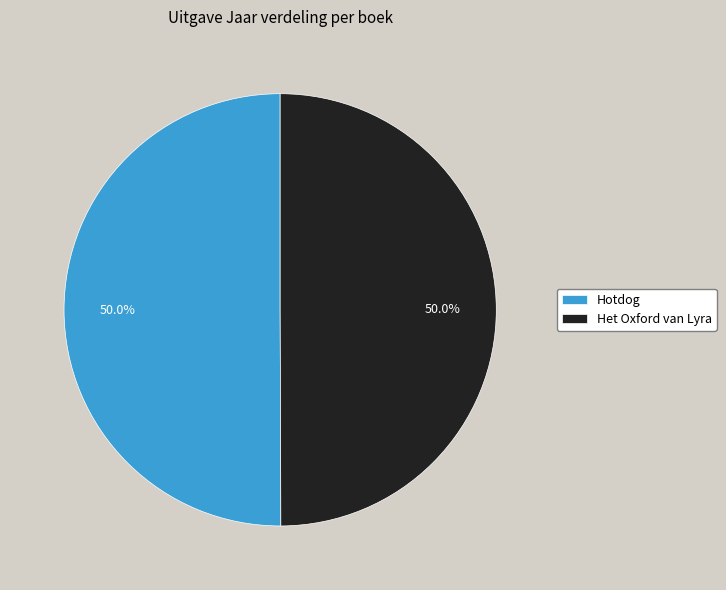

Approximately how many times larger is the value at Het Oxford van Lyra compared to Hotdog?

1.0